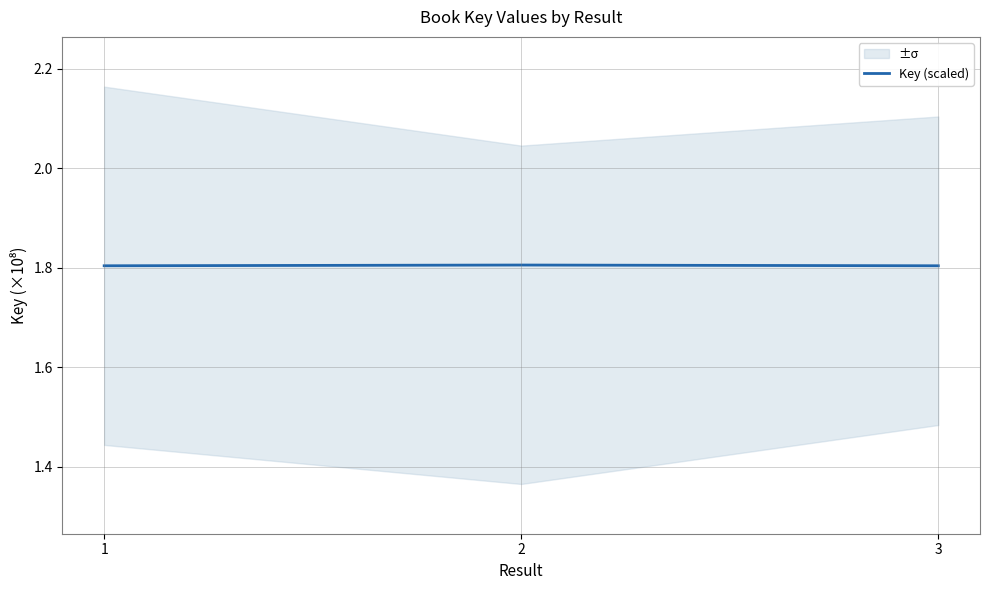

Does the chart have visible grid lines?

Yes